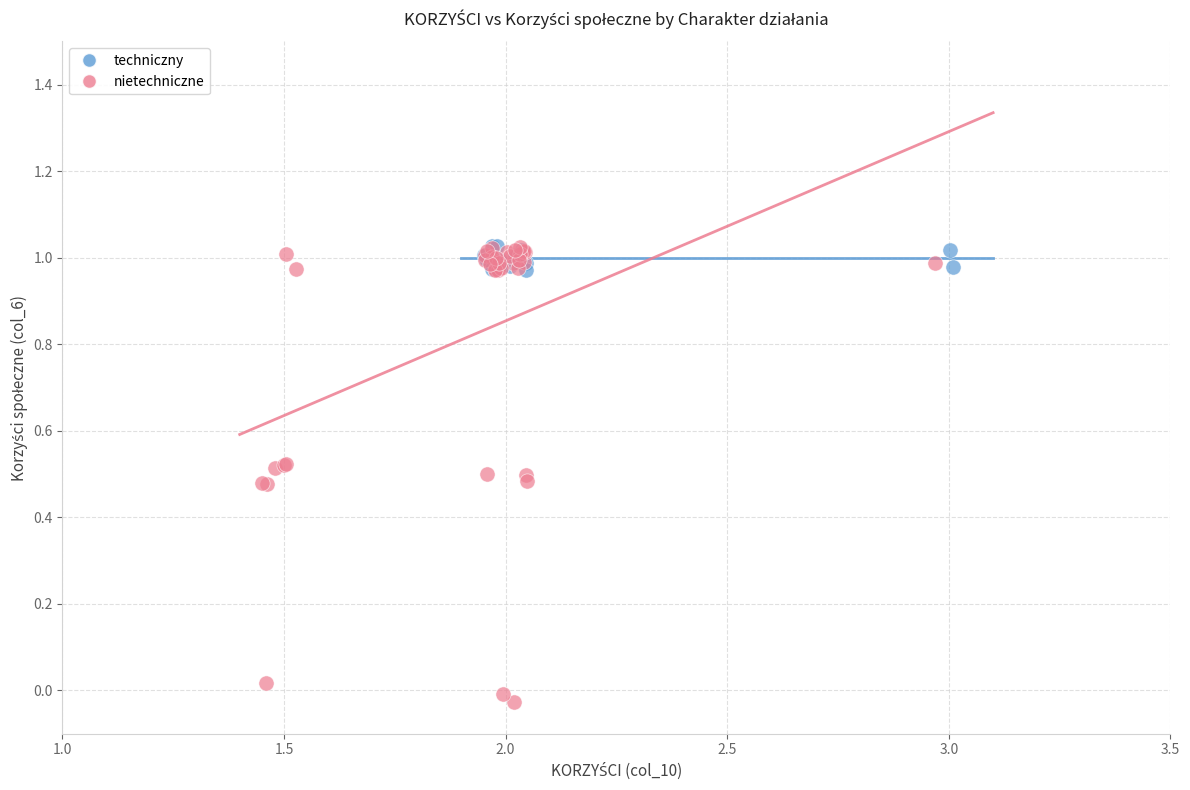

Which series reaches the minimum Y coordinate?

nietechniczne